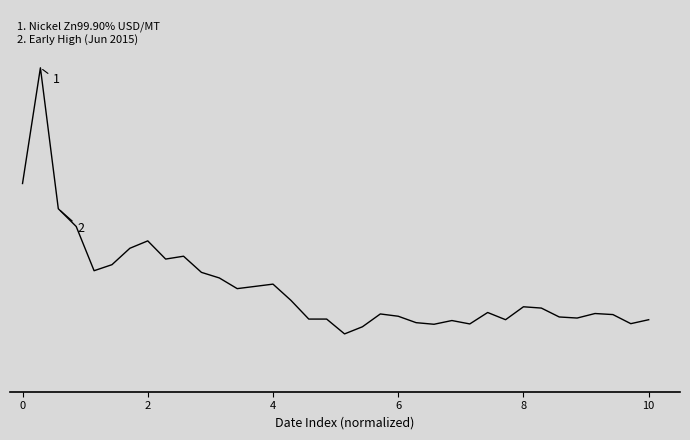

Does the chart have visible grid lines?

No